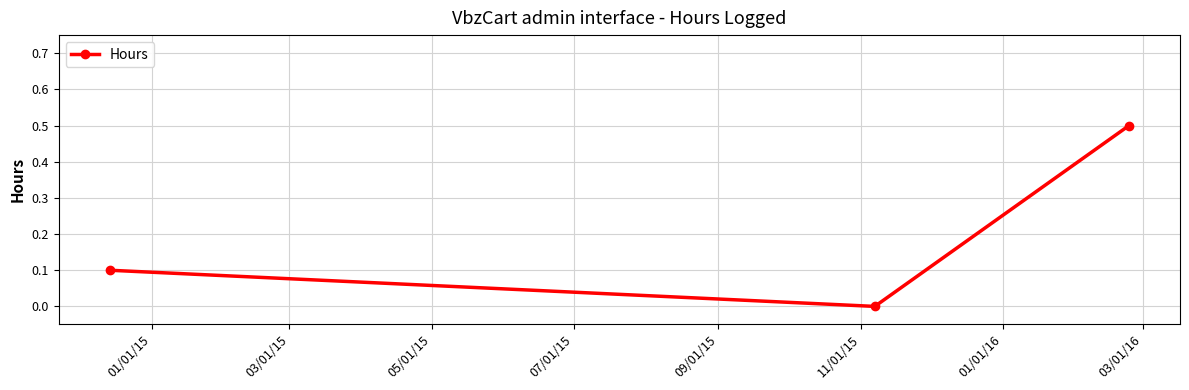

What is the sum of all values?

0.6